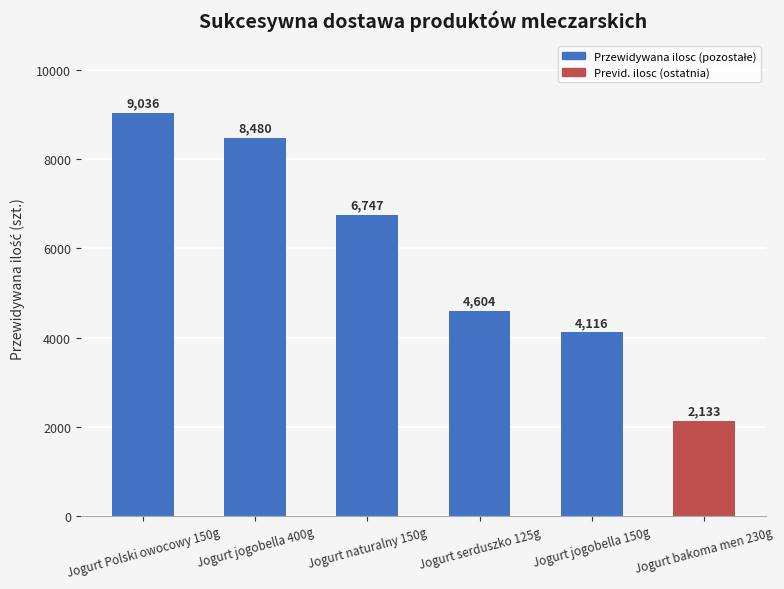

What is the sum of the values at Jogurt jogobella 150g and Jogurt Polski owocowy 150g?

13151.1